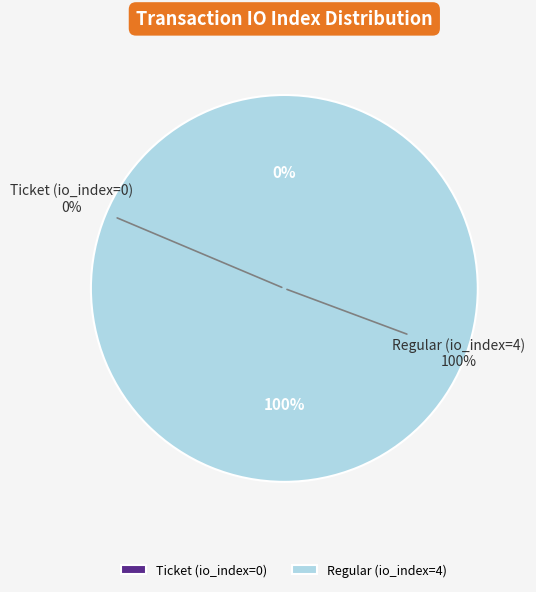

Between Regular (io_index=4) and Ticket (io_index=0), which is larger?

Regular (io_index=4)